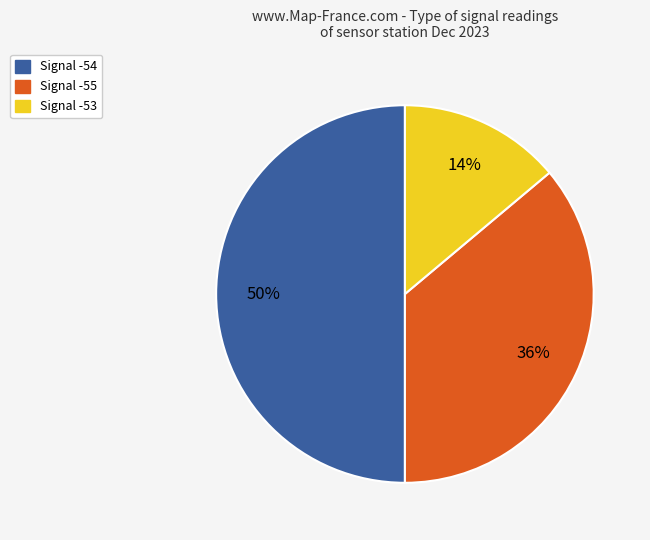

How many segments does this pie chart have?

3